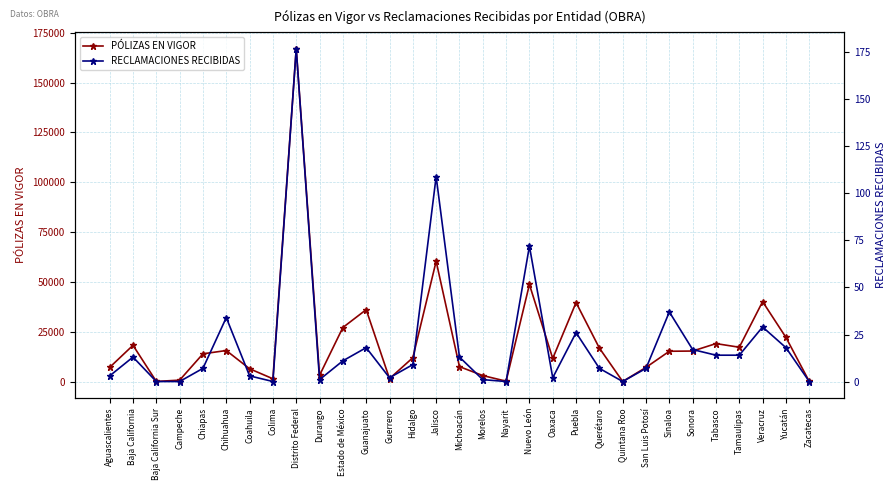

What is the label of the 19th point from the left?

Nuevo León